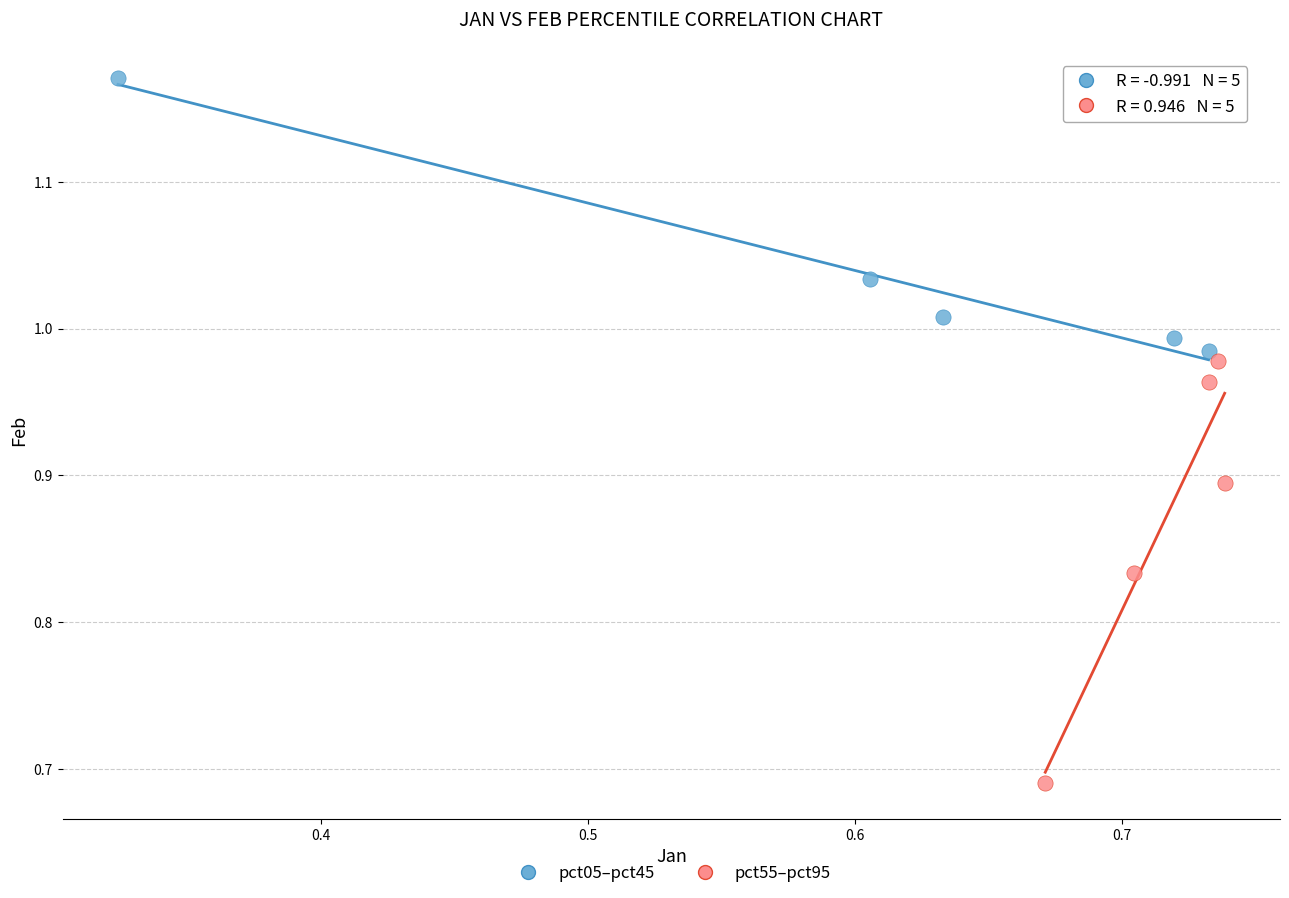

Which series contains the lowest Y value?

pct55–pct95